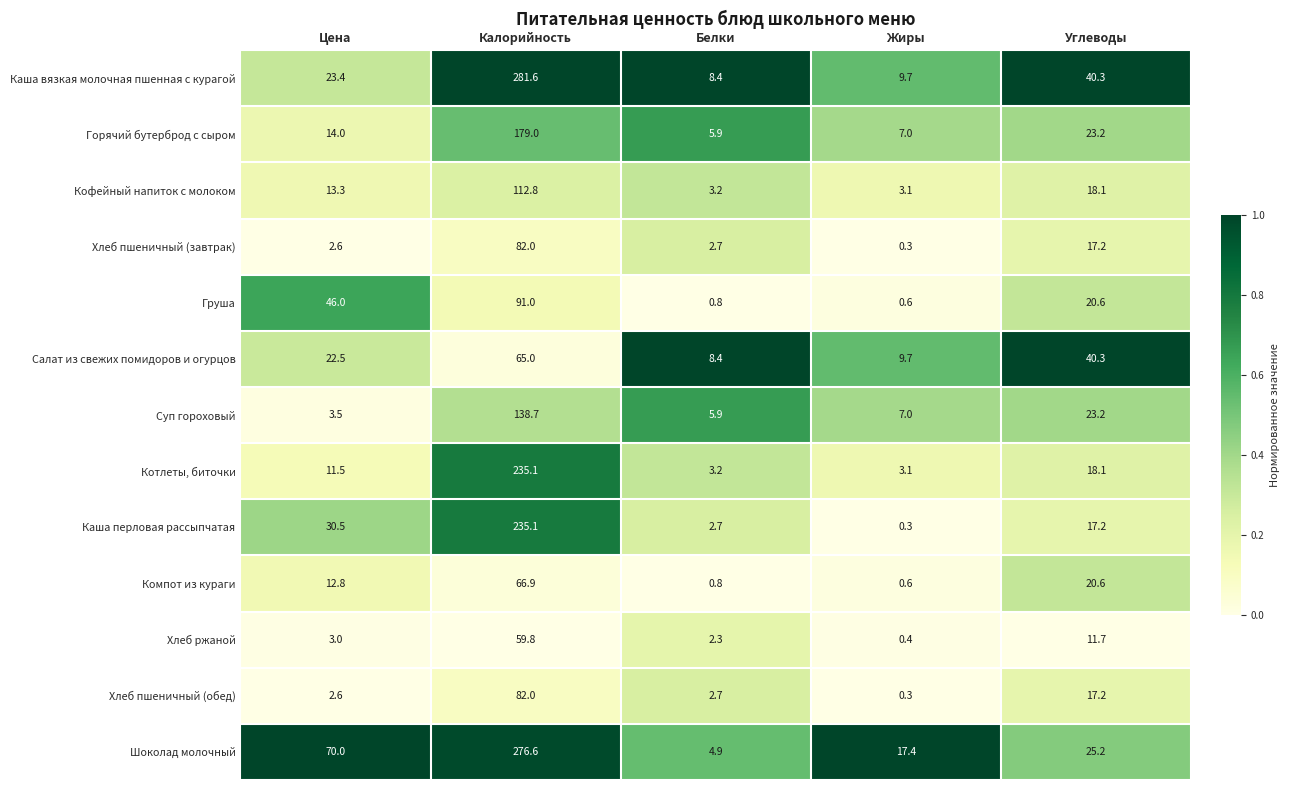

What is the maximum value for Котлеты, биточки?

235.1